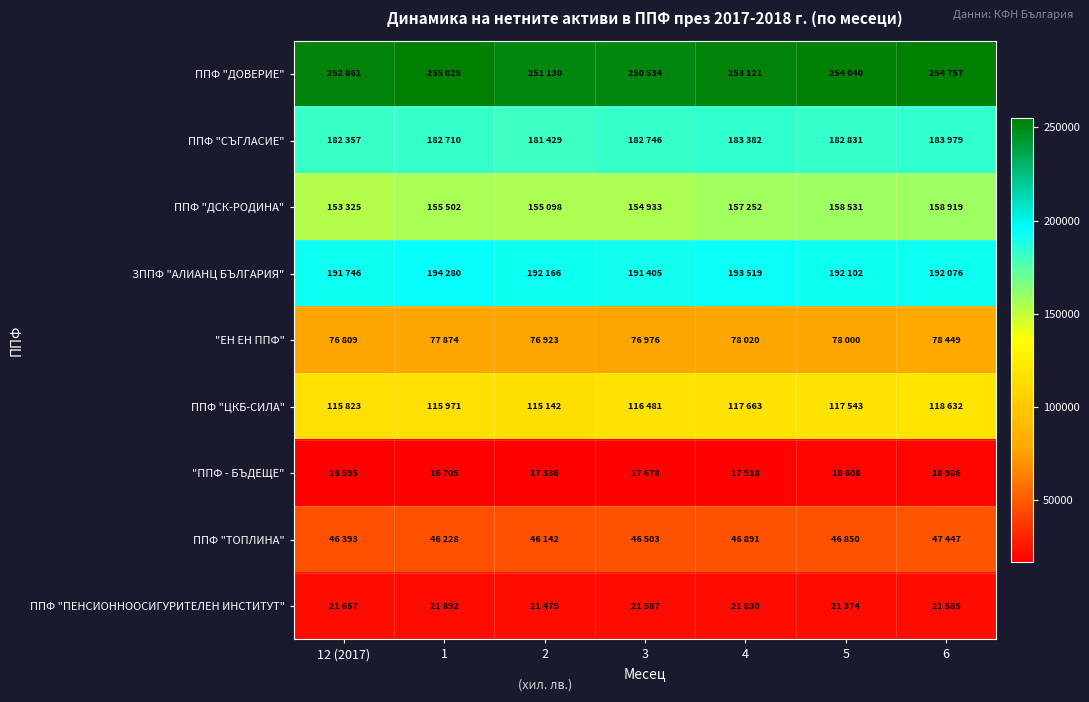

Which series has the widest spread of values?

ППФ "ДСК-РОДИНА"